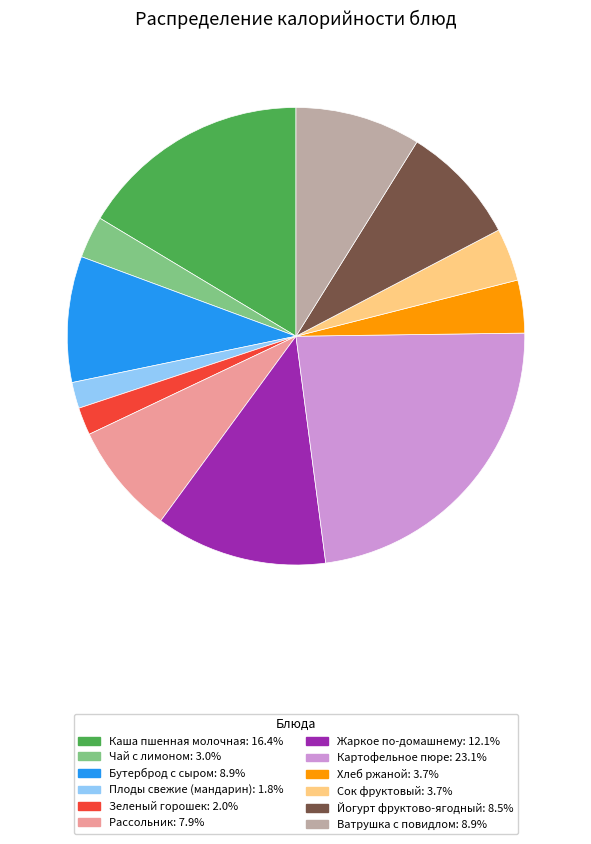

True or false: Бутерброд с сыром accounts for 9% of the total.

True